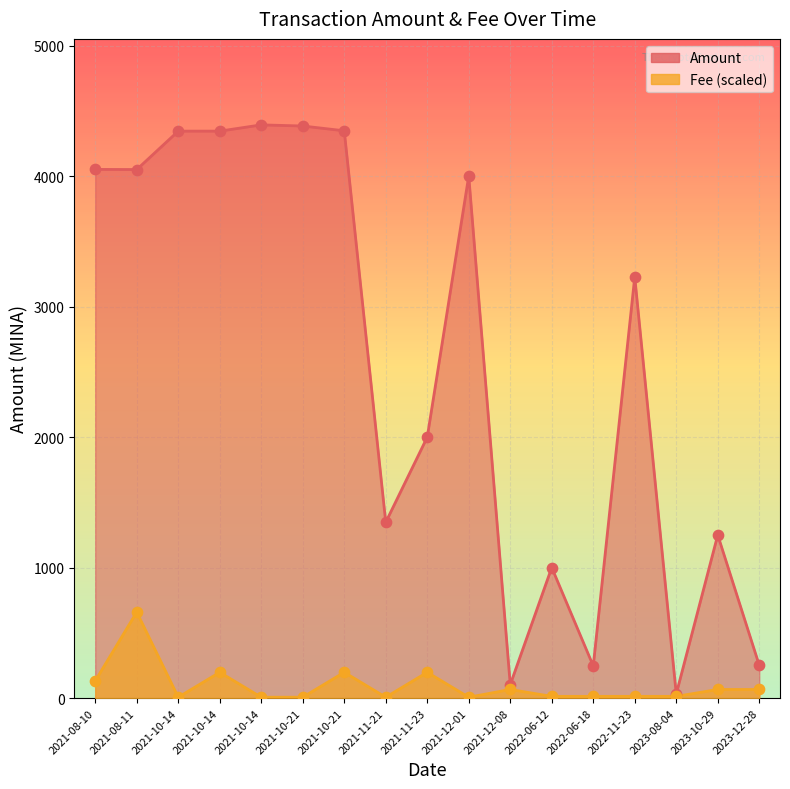

What are all the series names shown in the legend?

Amount, Fee